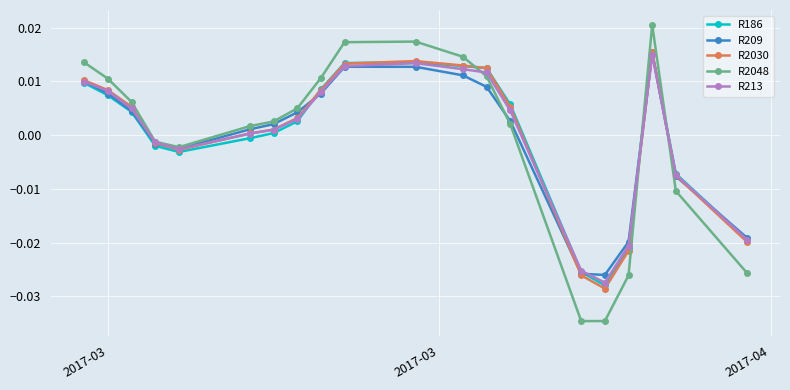

Which series has the widest spread of values?

R2048